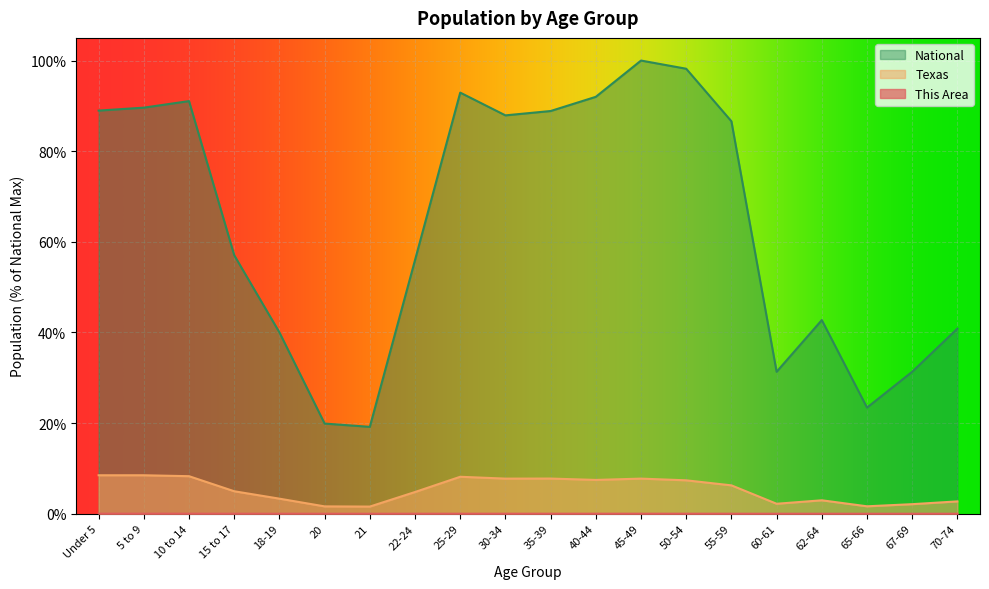

Which series has the largest range (max minus min)?

National